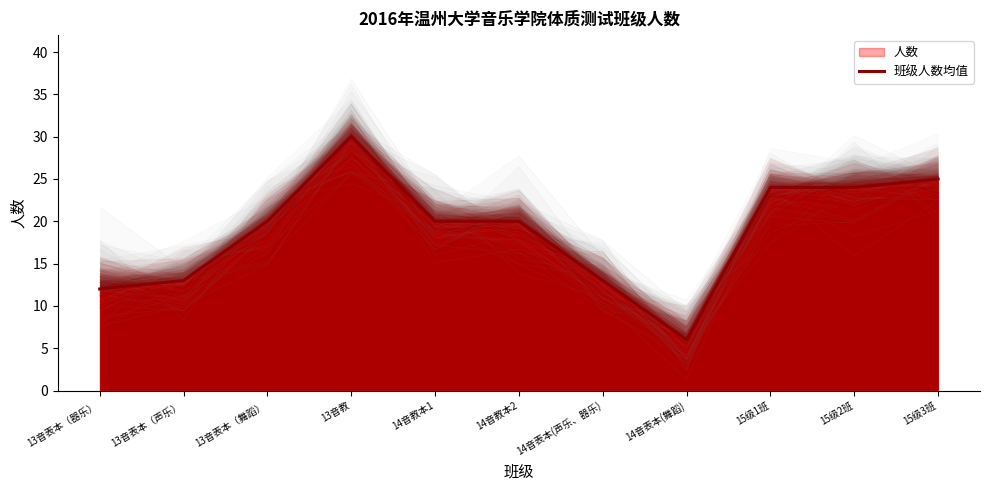

Which has a higher value, 15级1班 or 14音表本(声乐、器乐)?

15级1班